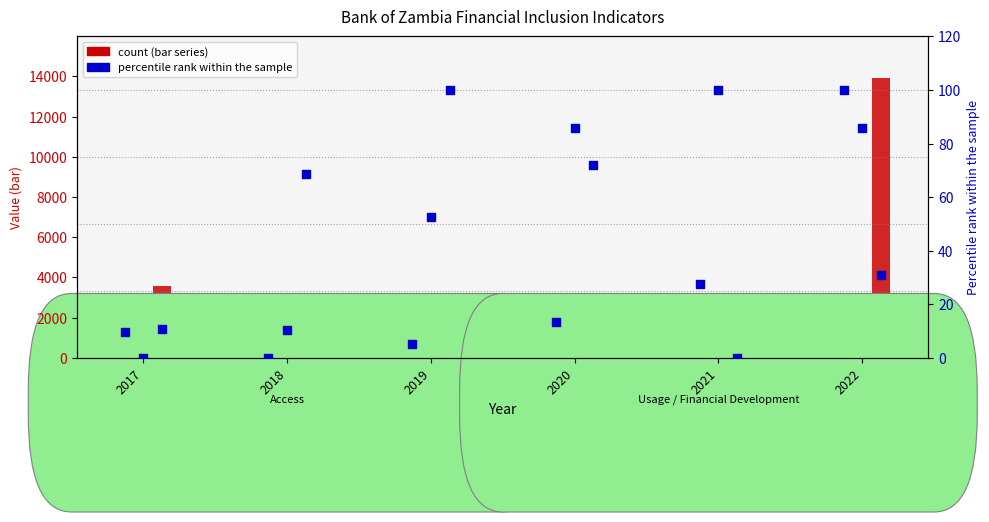

What is the total value across all series at 2021?

2949.5